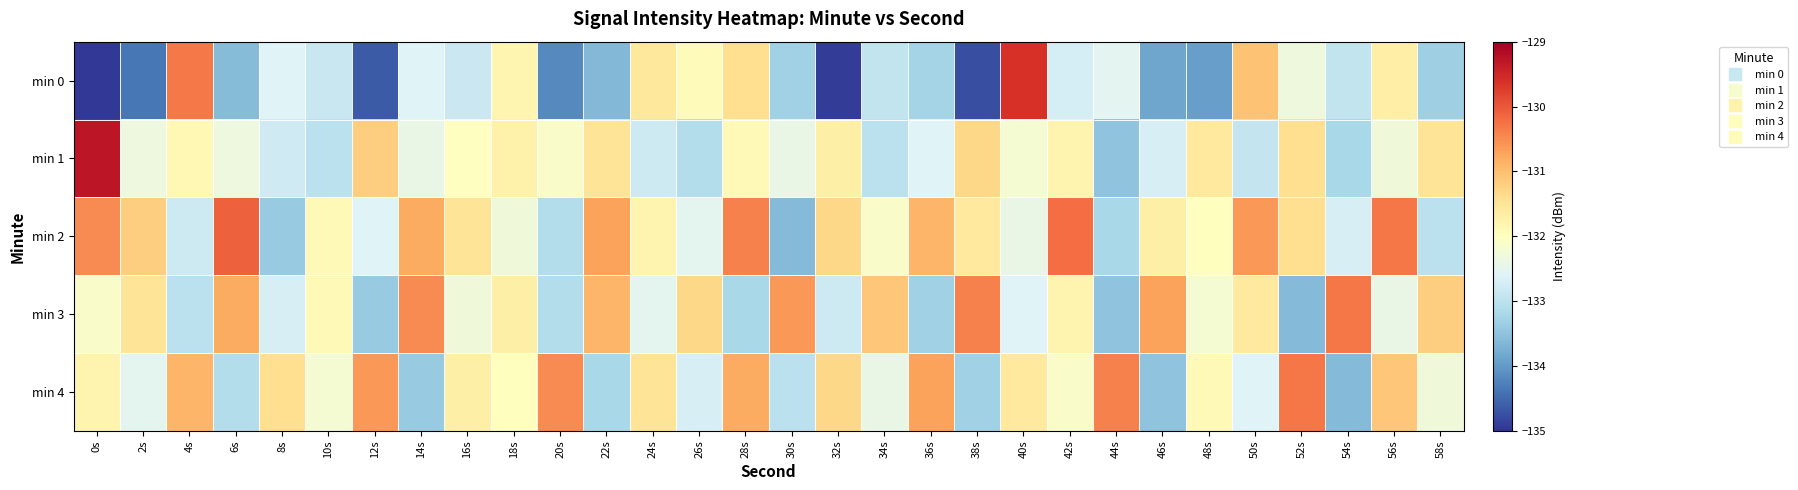

At 34s, list the series in order from largest to smallest.

min 3, min 2, min 4, min 0, min 1